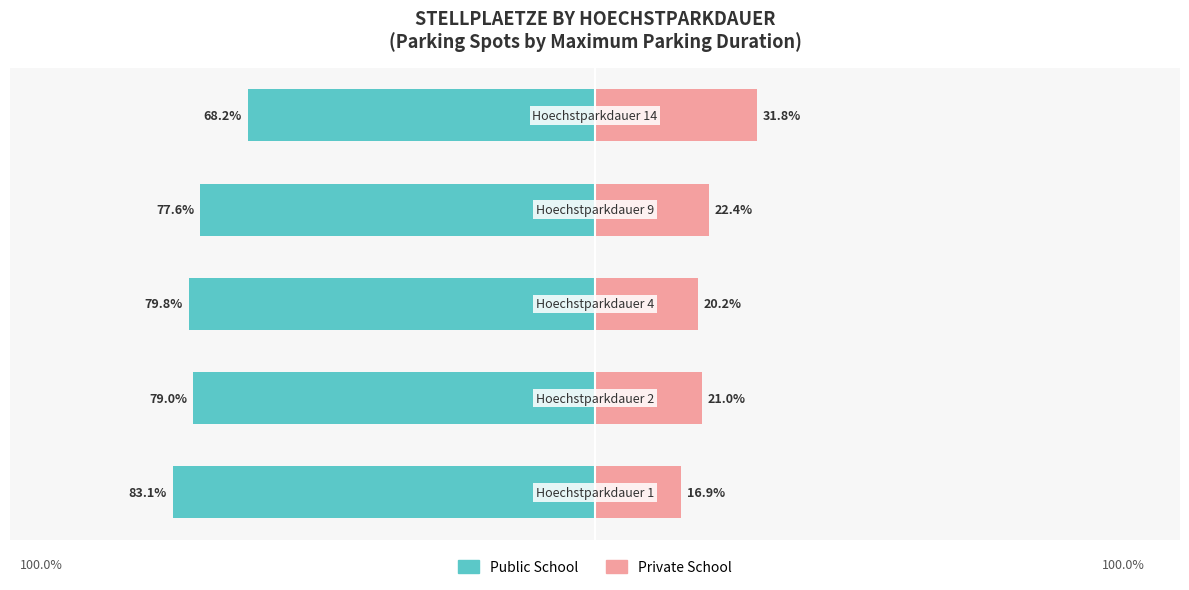

What is the difference between the maximum and second lowest values in the Private School series?

11.6